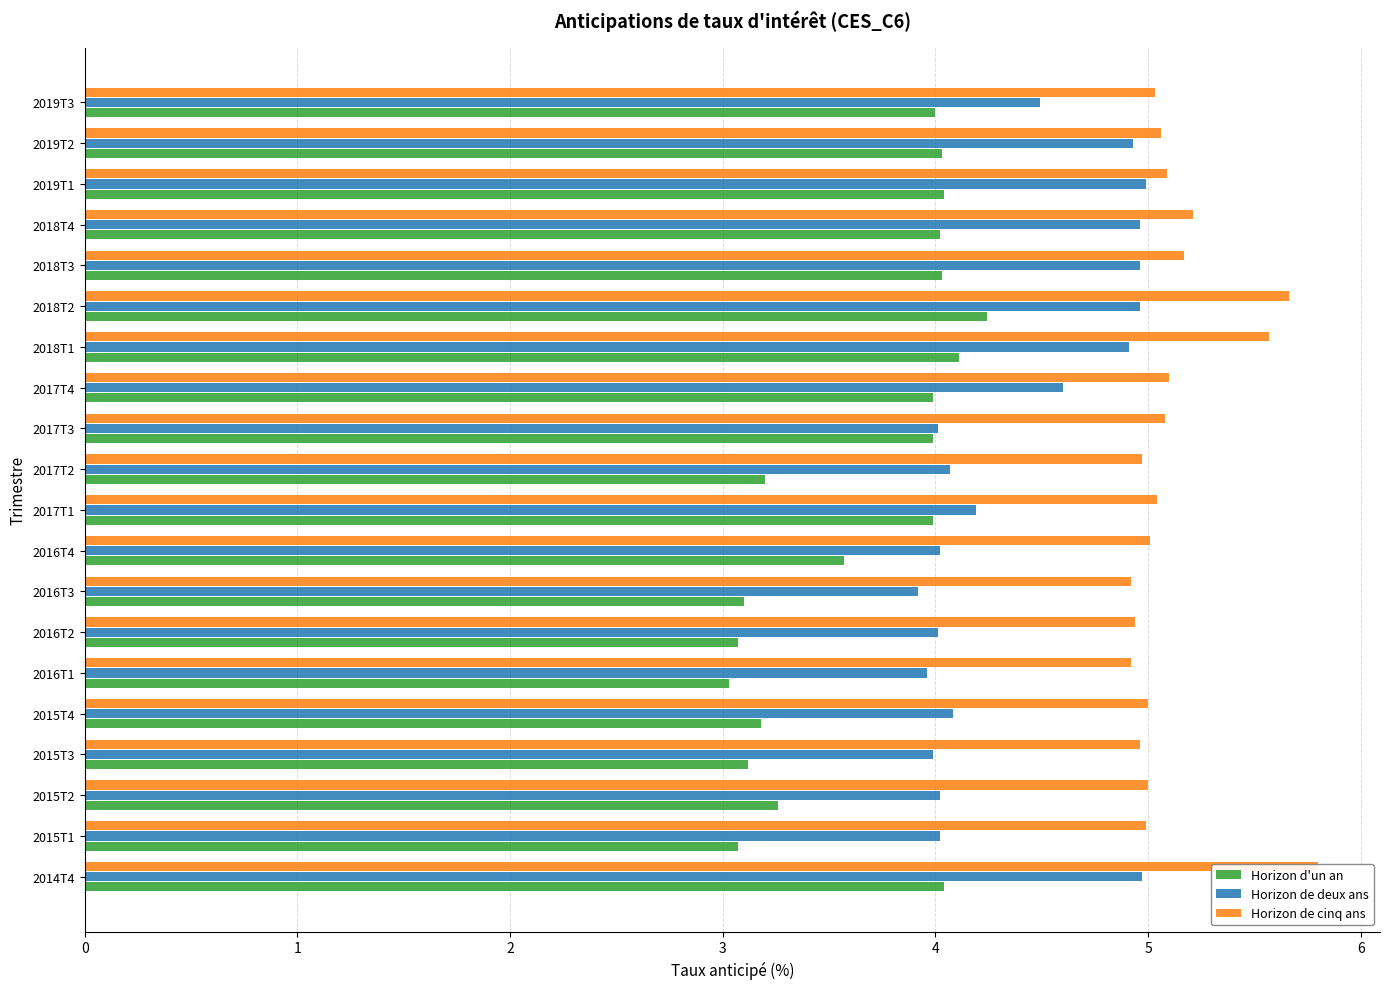

At which category is the sum across all series the highest?

2018T2